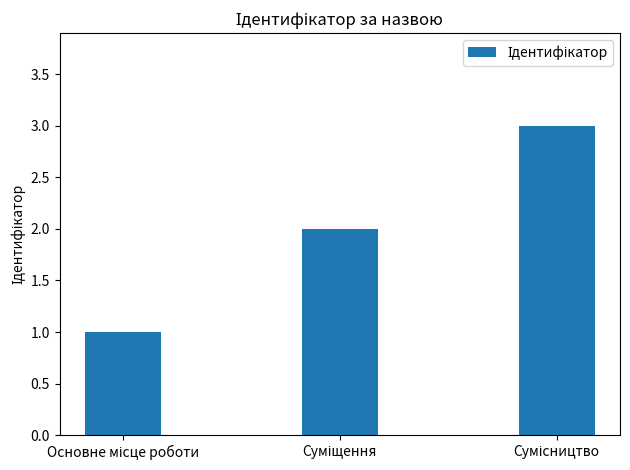

What is the difference between the second highest and minimum values?

1